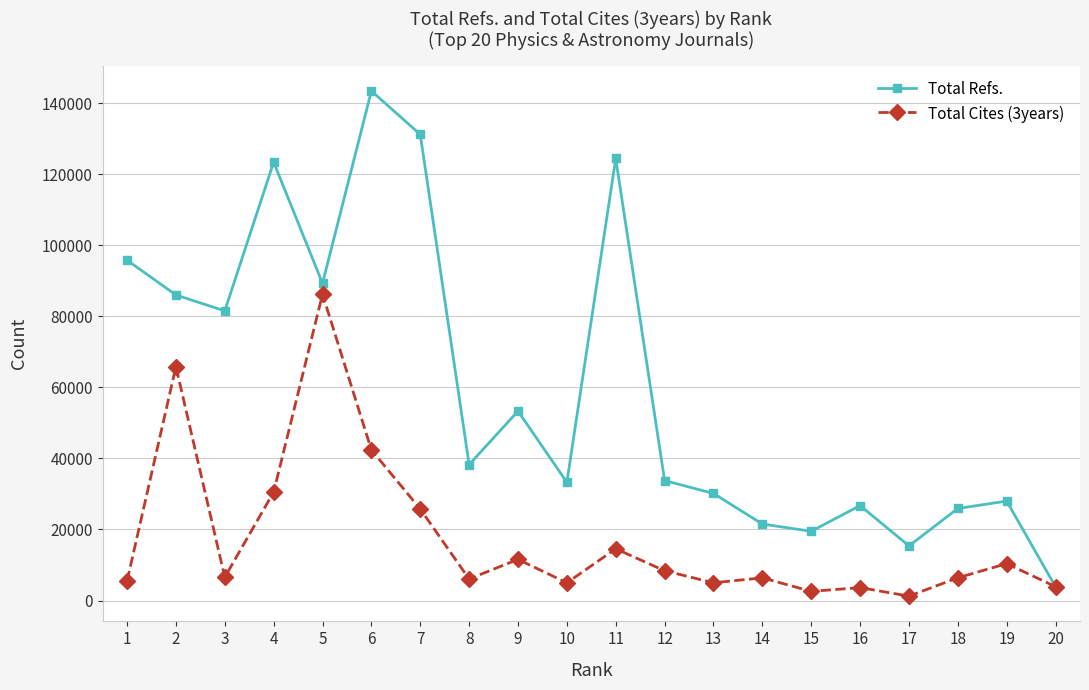

How many data points in Total Cites (3years) are less than 6554?

10